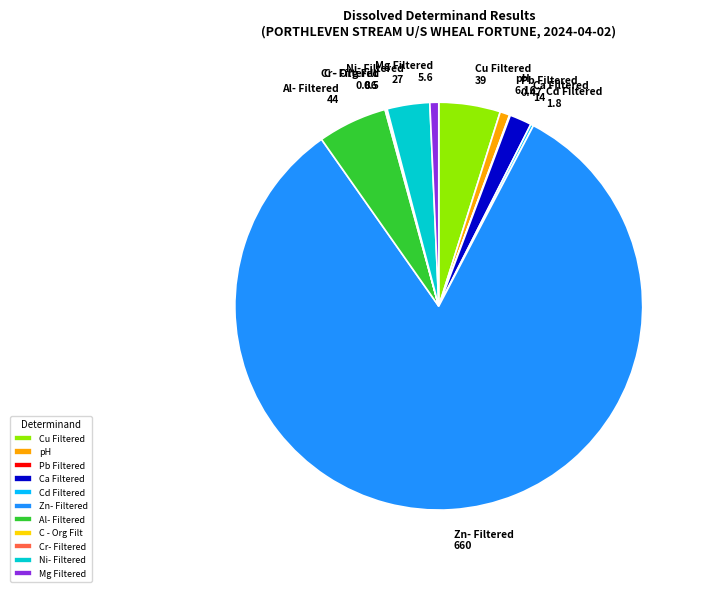

What is the largest slice in the pie chart?

Zn- Filtered